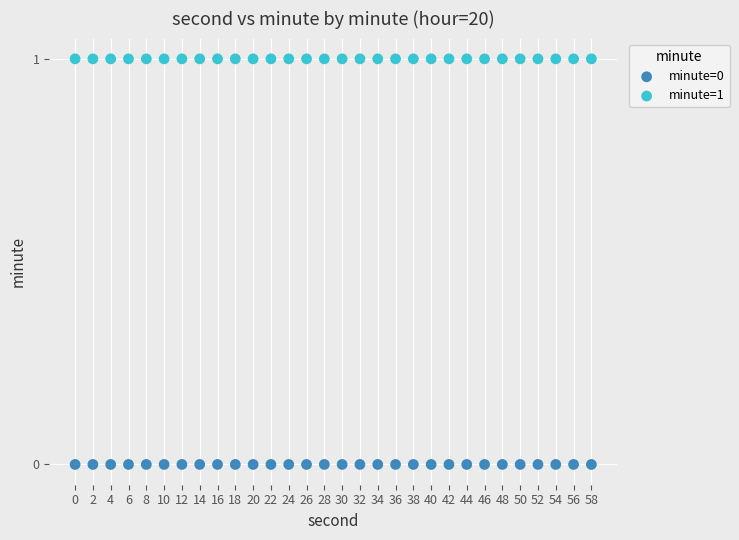

Which series reaches the minimum Y coordinate?

minute=0